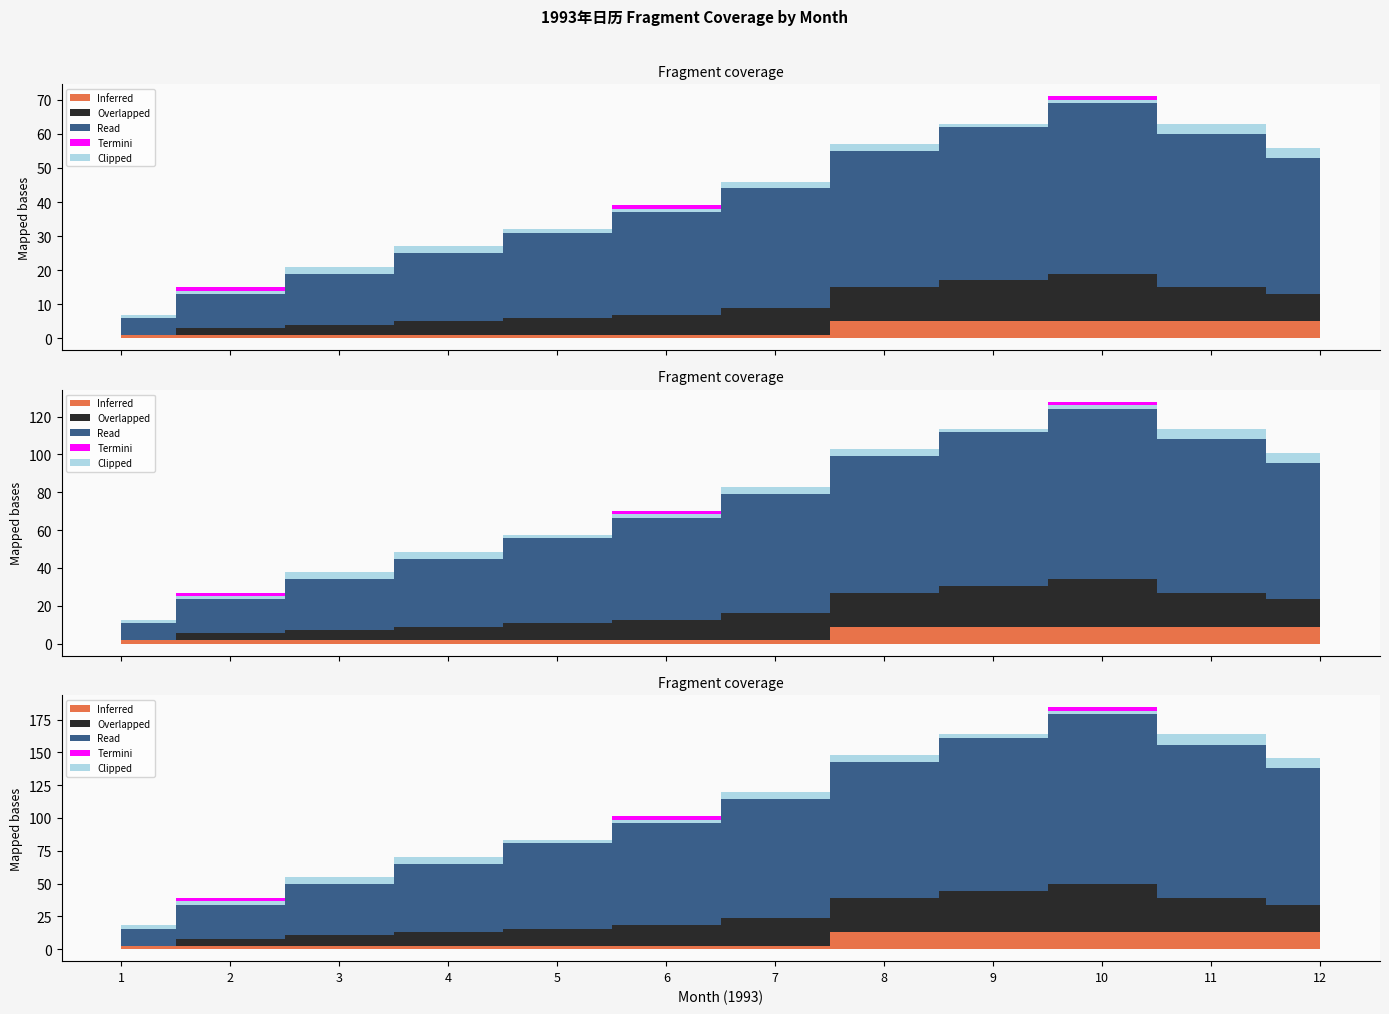

Does the chart have visible grid lines?

No